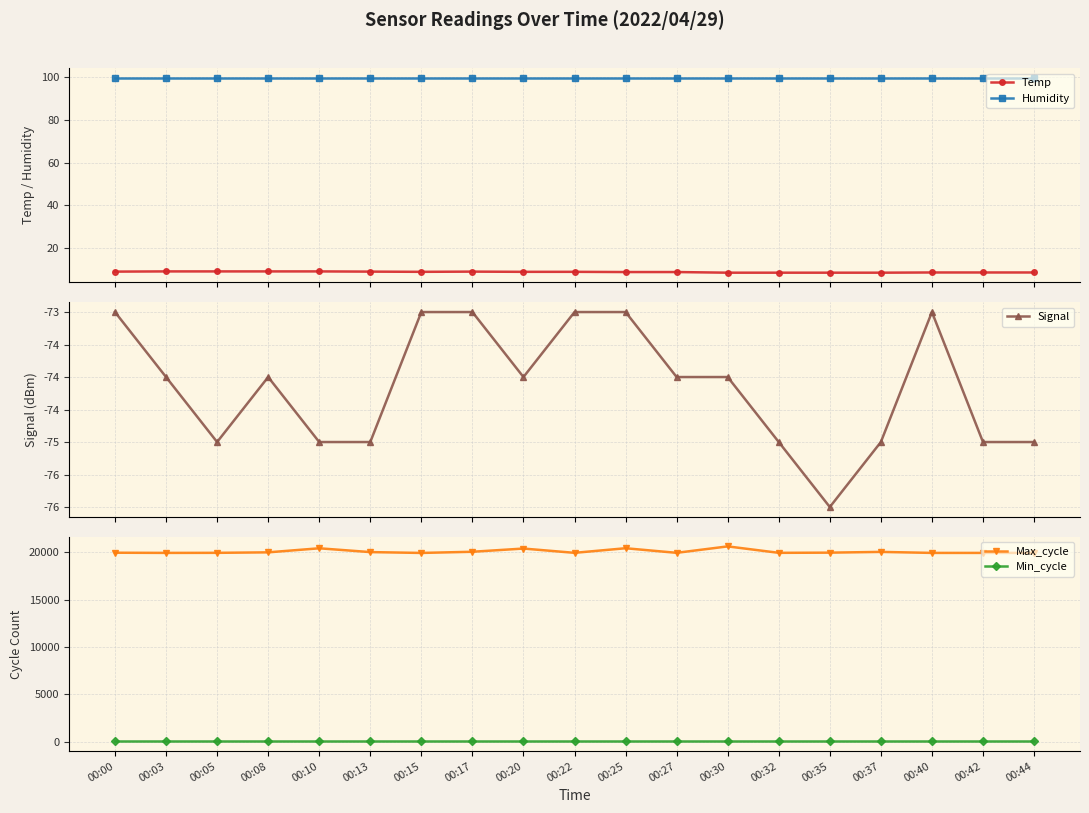

True or false: Humidity and Max_cycle intersect in this chart.

False